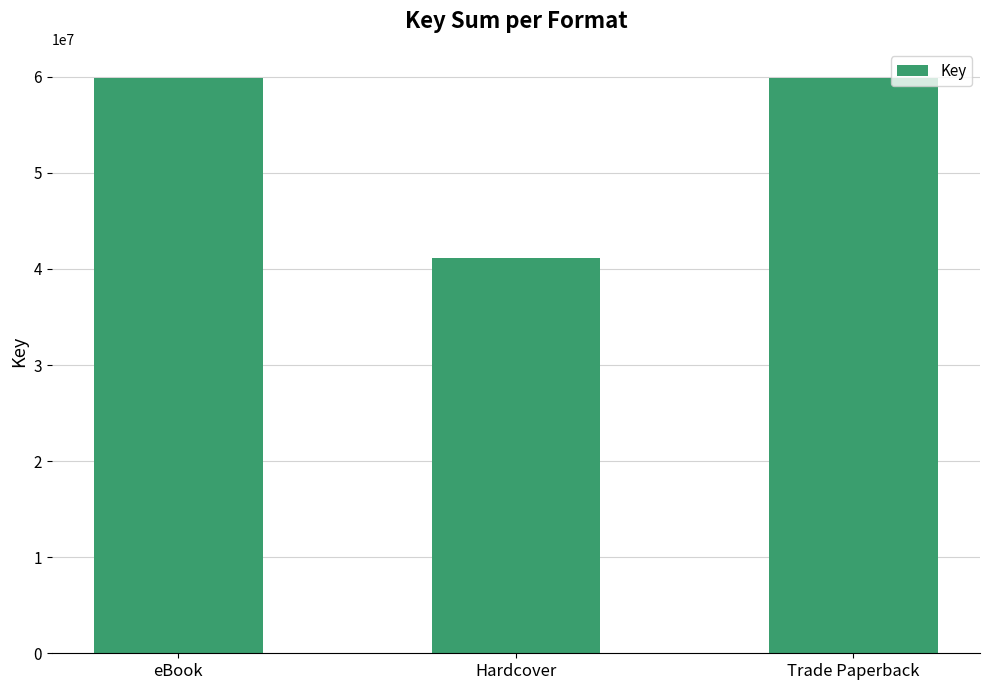

Reading right to left, list all the values displayed in this chart.

Trade Paperback=59912203	Hardcover=41162559	eBook=59912203